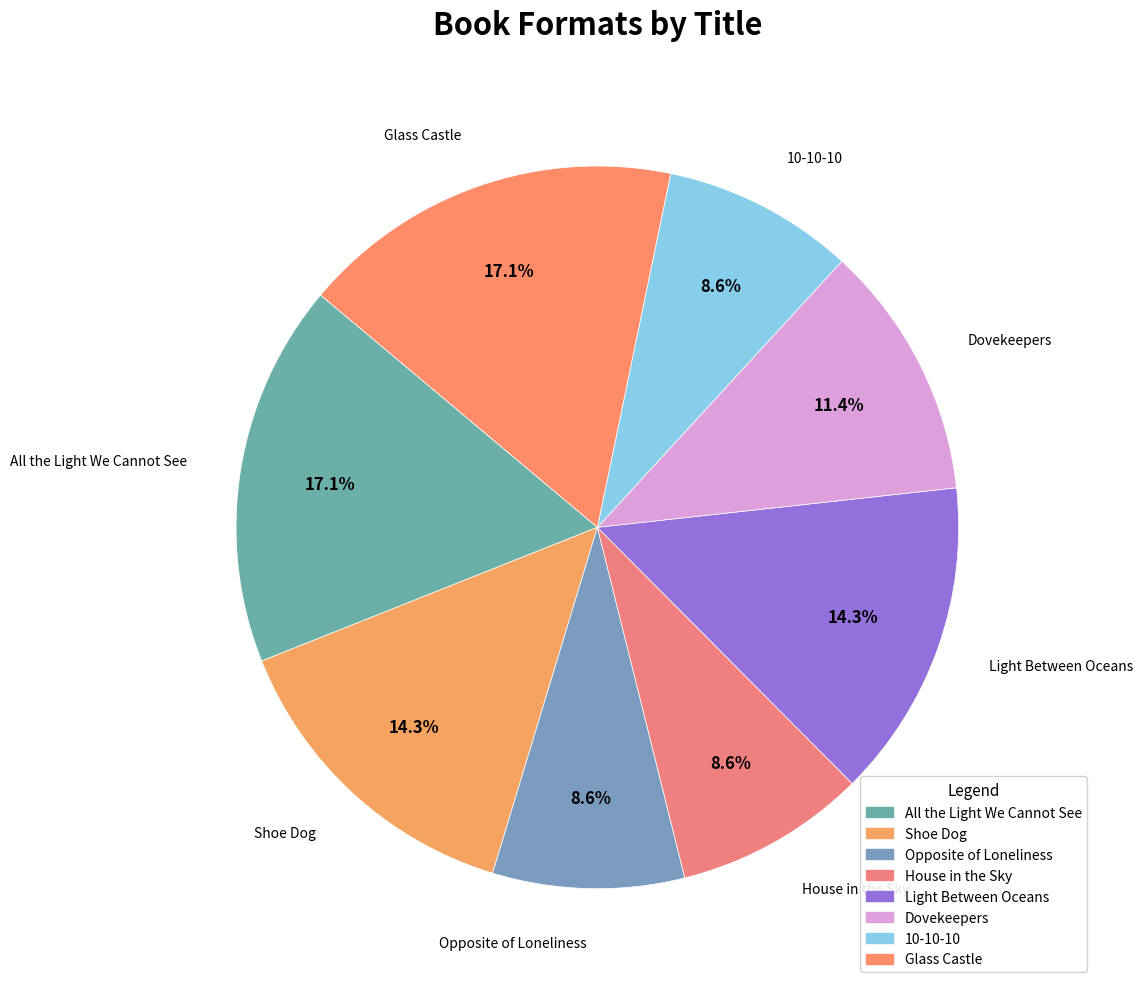

How much of the chart is everything except Shoe Dog?

85.7%